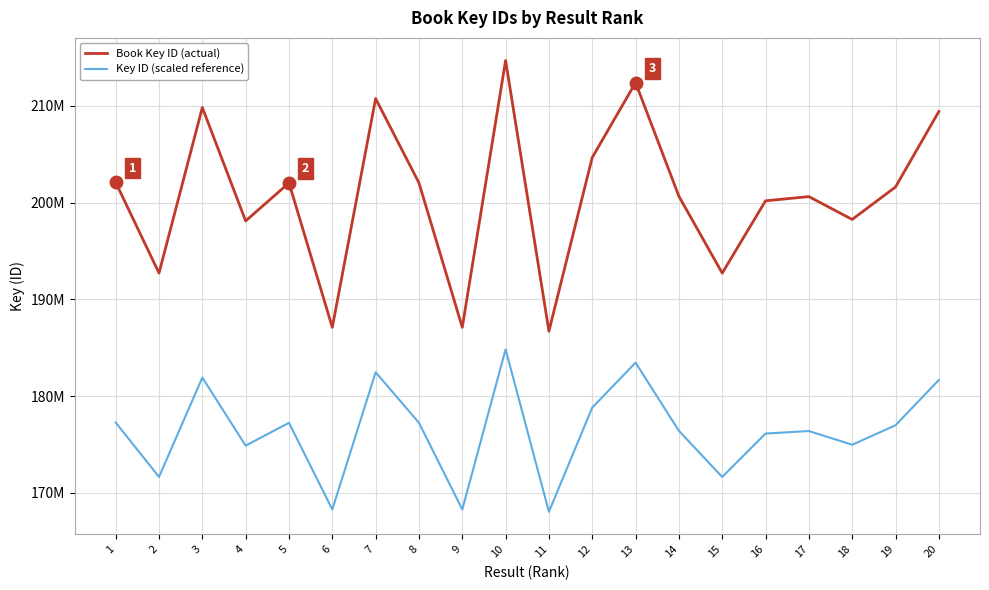

What are all the series names shown in the legend?

Book Key ID (actual), Key ID (scaled reference)